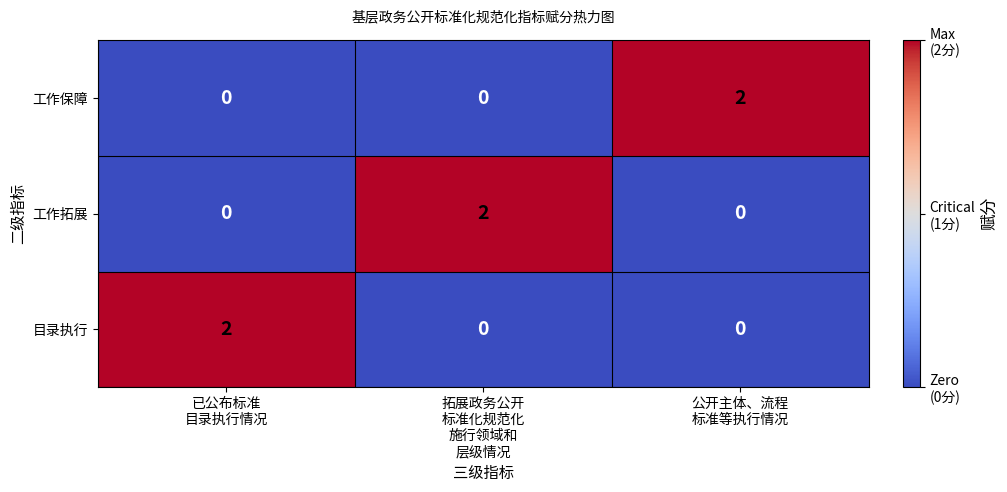

How many 工作保障 values are between 0 and 2?

3